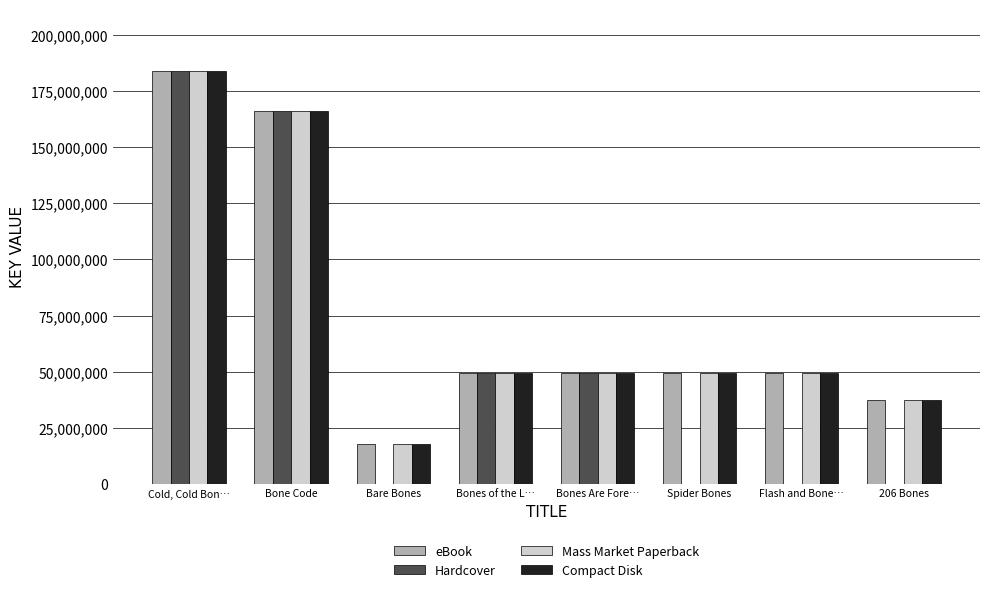

What is the sum of the eBook values at Spider Bones and Bare Bones?

67194849